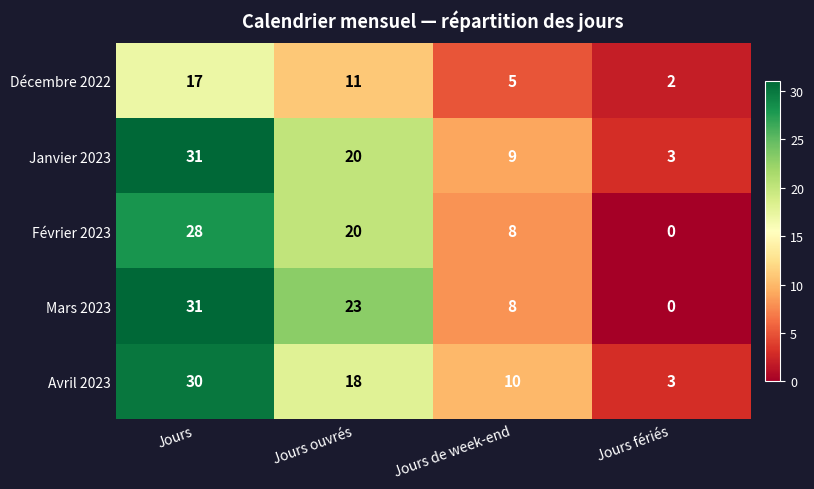

What is the difference between the highest and lowest values at Jours fériés?

3